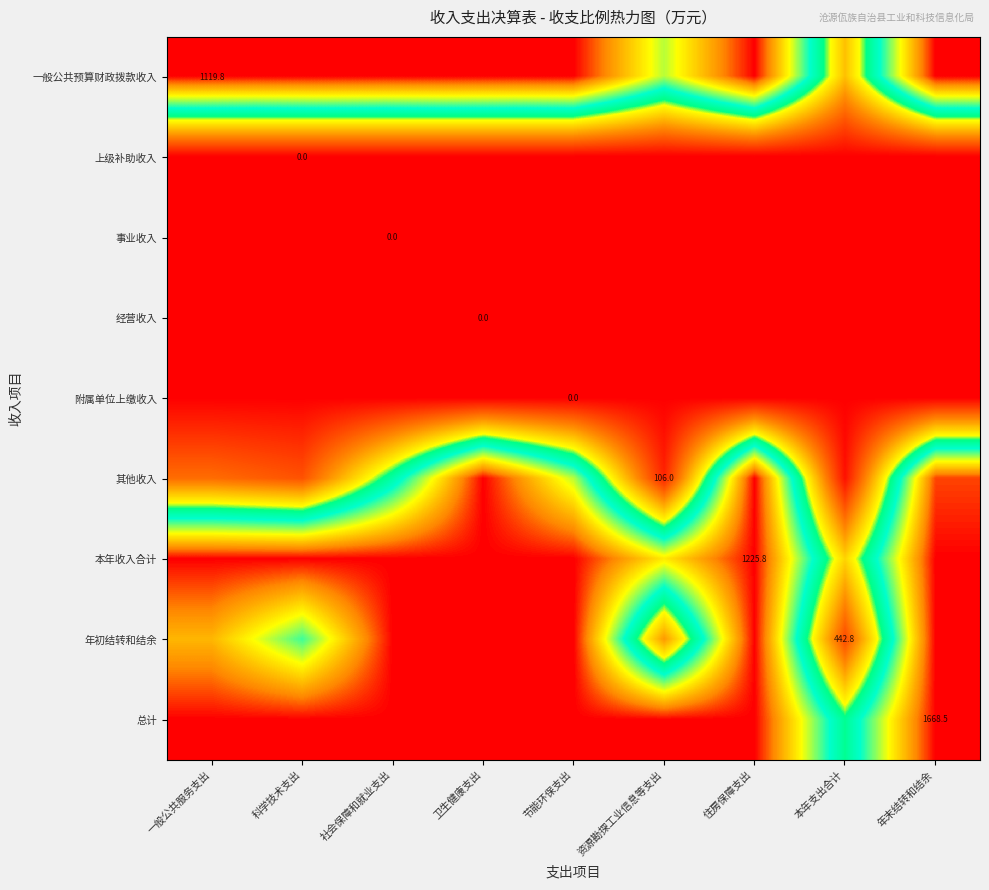

What is the sum of the 总计 values at 一般公共服务支出 and 年末结转和结余?

2.0